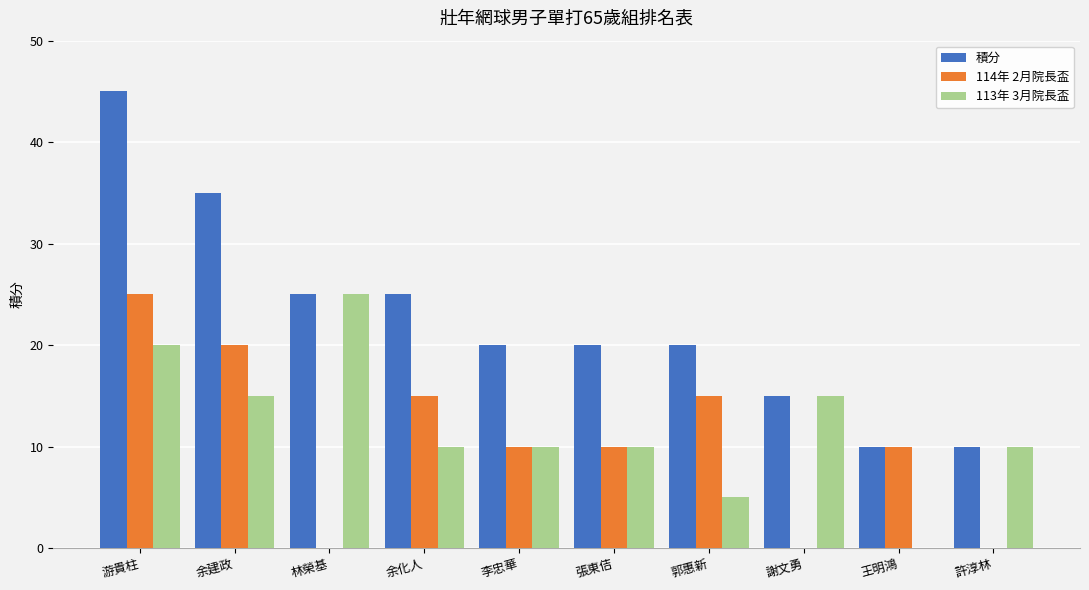

Is it true that 積分 equals 73 at 游貴柱?

False